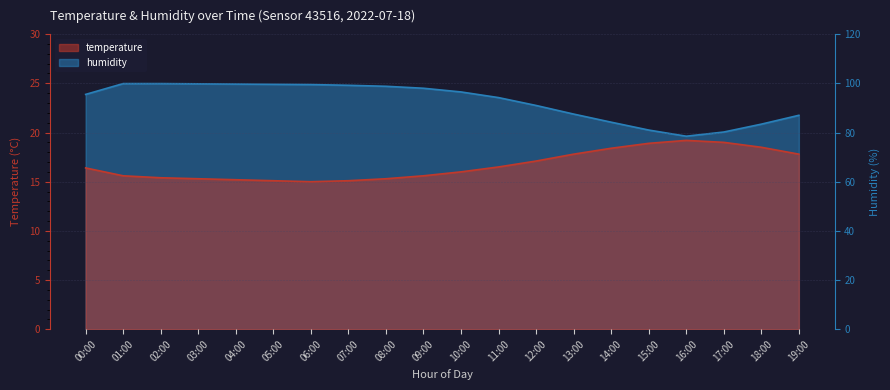

What is the spread (max minus min) of values at 09:00?

82.4